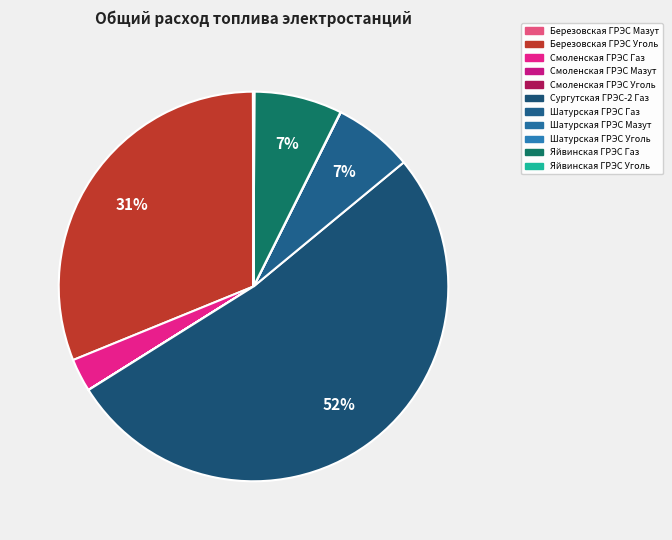

What is the majority slice?

Сургутская ГРЭС-2 Газ